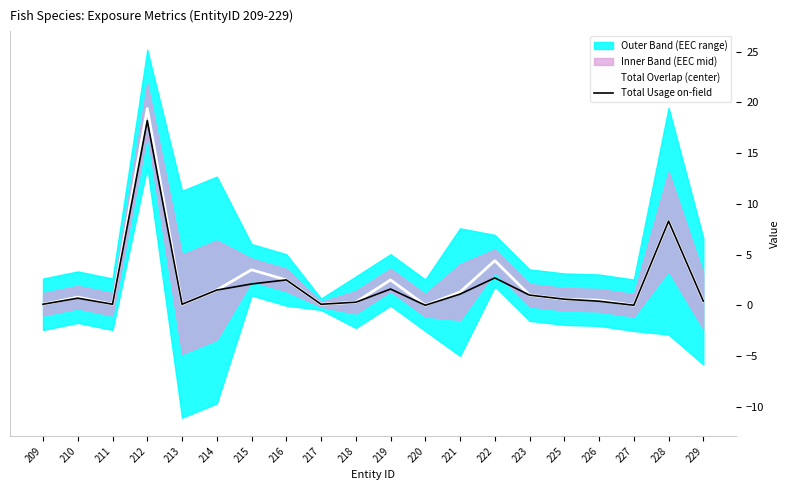

Does the chart have visible grid lines?

No